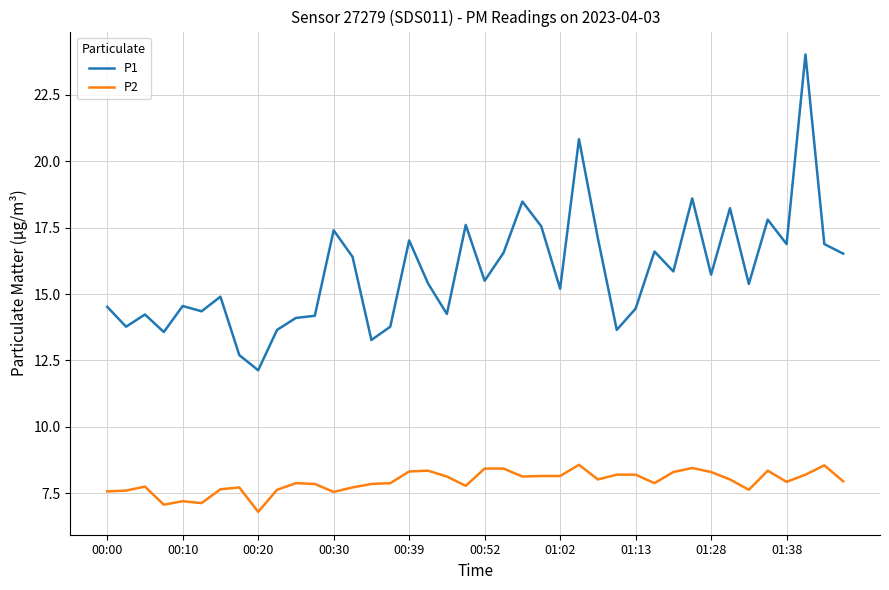

What is the difference between the maximum and minimum values in the P2 series?

1.8